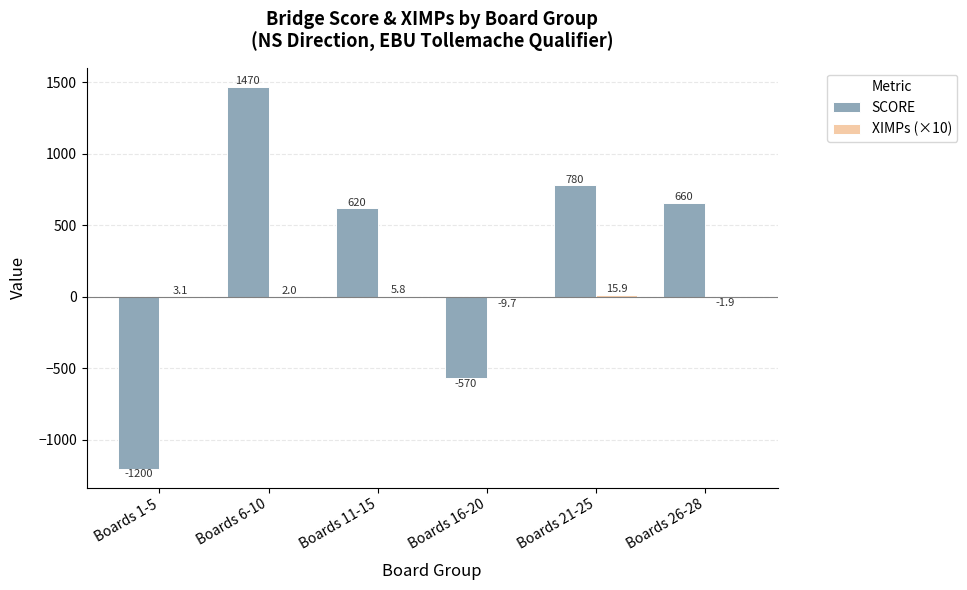

Which series has the widest spread of values?

SCORE